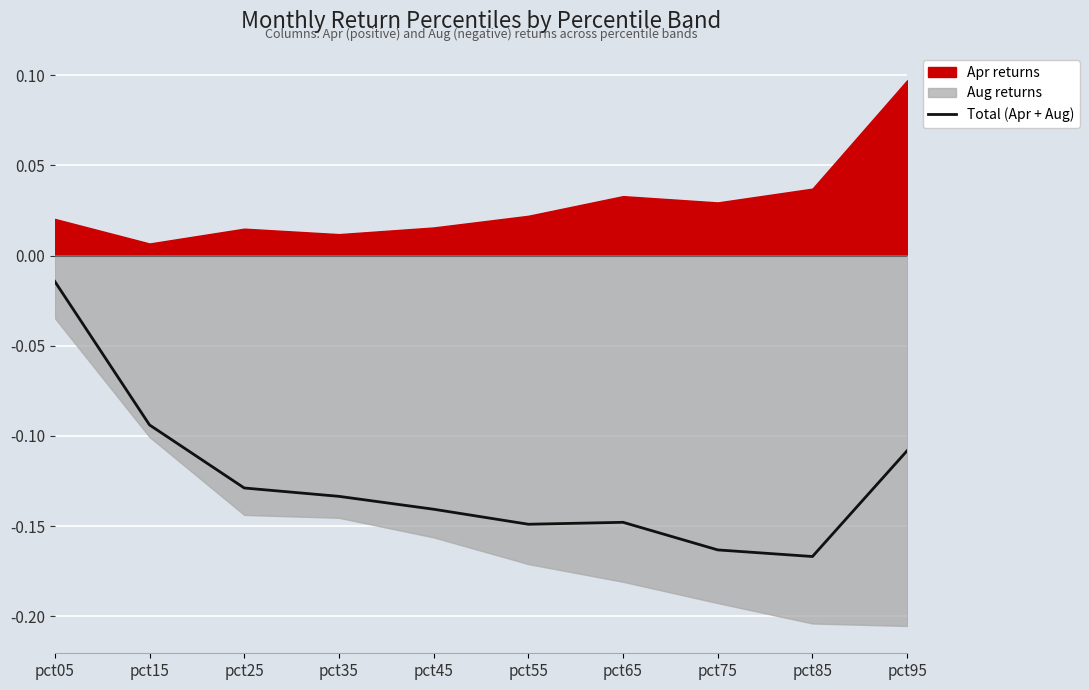

What is the smallest value displayed?

-0.2